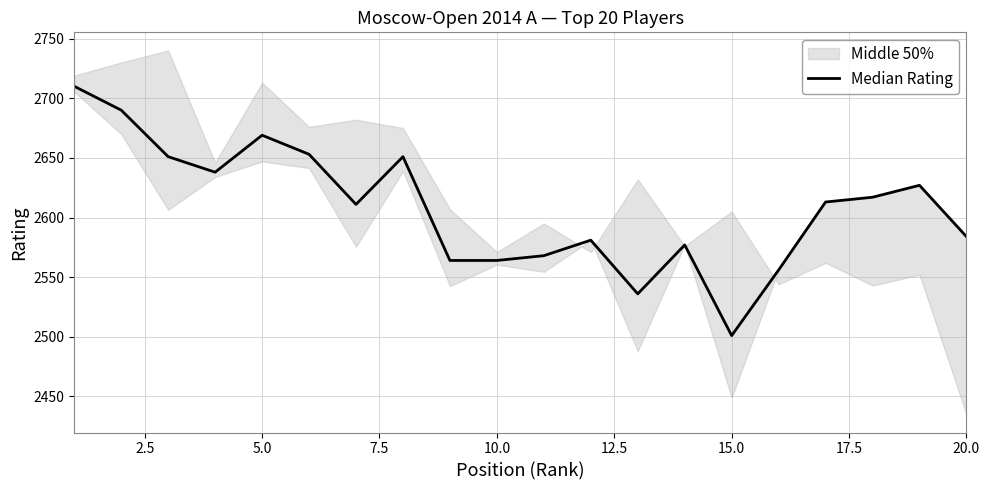

Which has a higher value, 20.0 or 5.0?

5.0